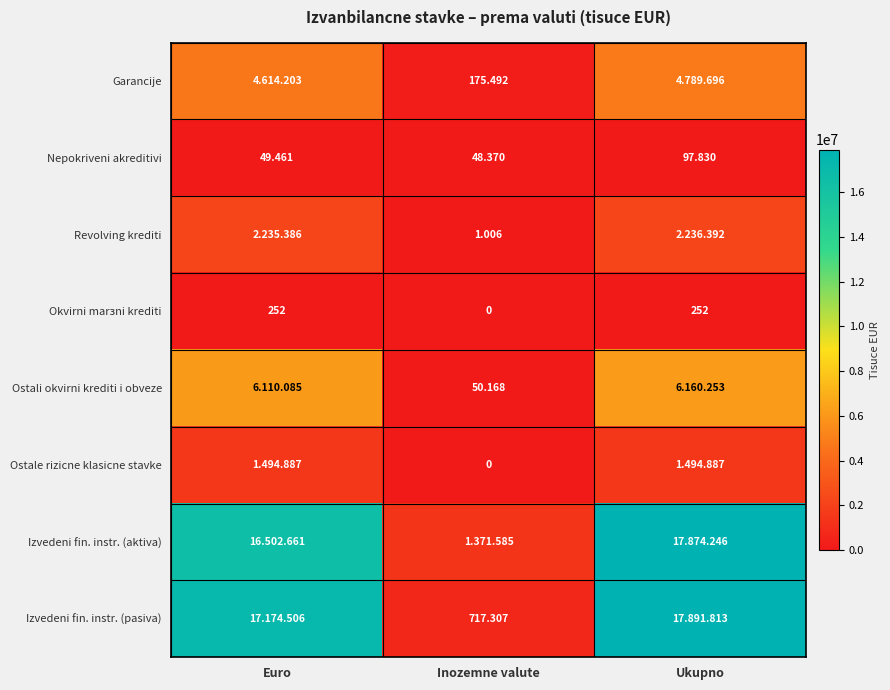

Which category has the lowest value in the Nepokriveni akreditivi series?

Inozemne valute